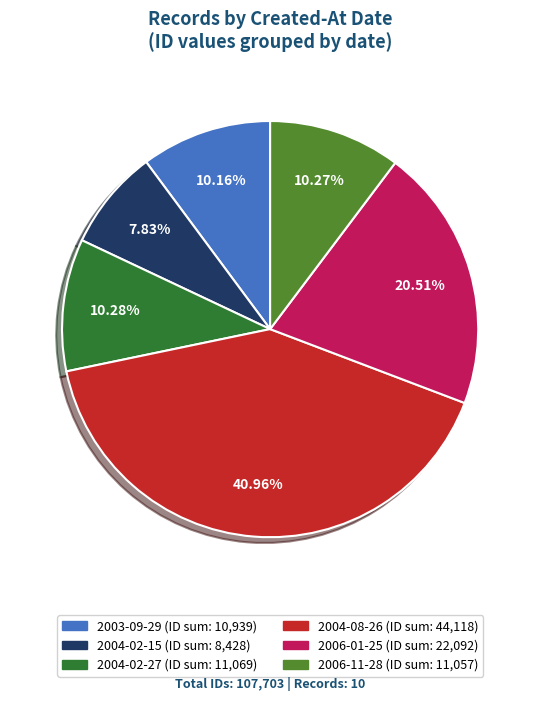

Is there a majority slice in this chart?

No